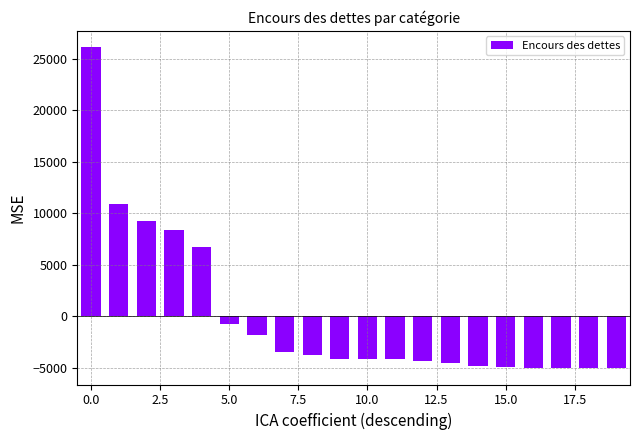

What is the difference between the second highest and minimum values?

15961.0